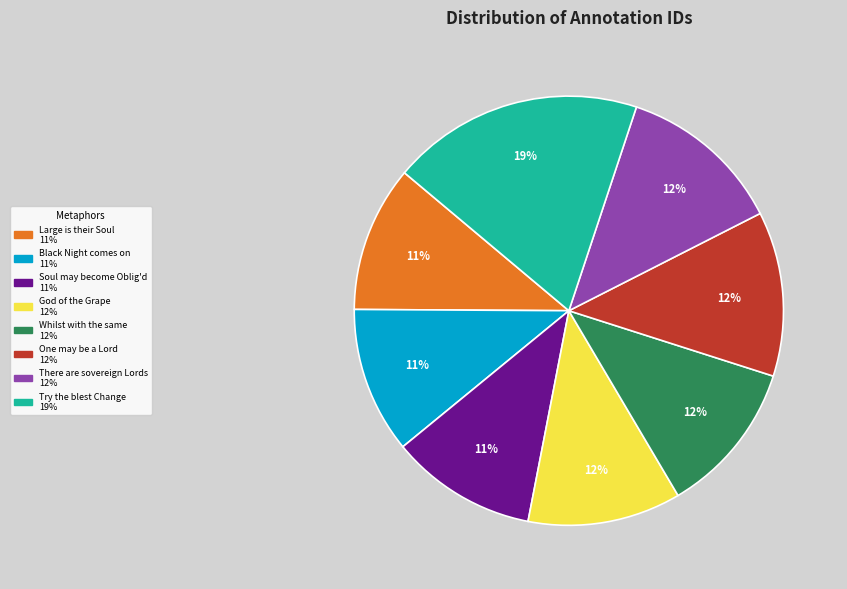

Is there any slice that represents more than half of the pie?

No